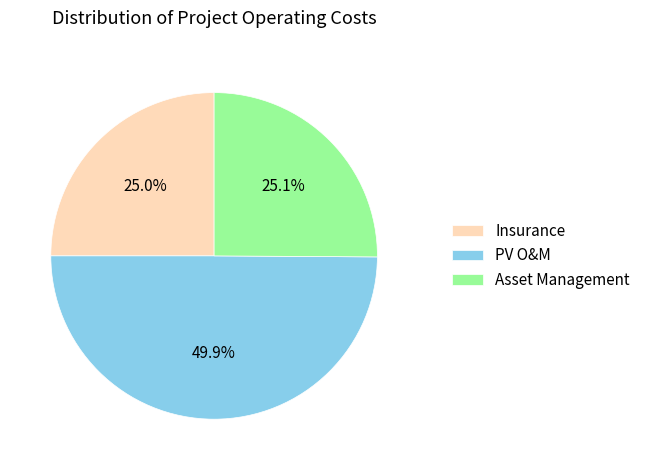

Combined, what portion of the pie is PV O&M and Asset Management?

75.0%